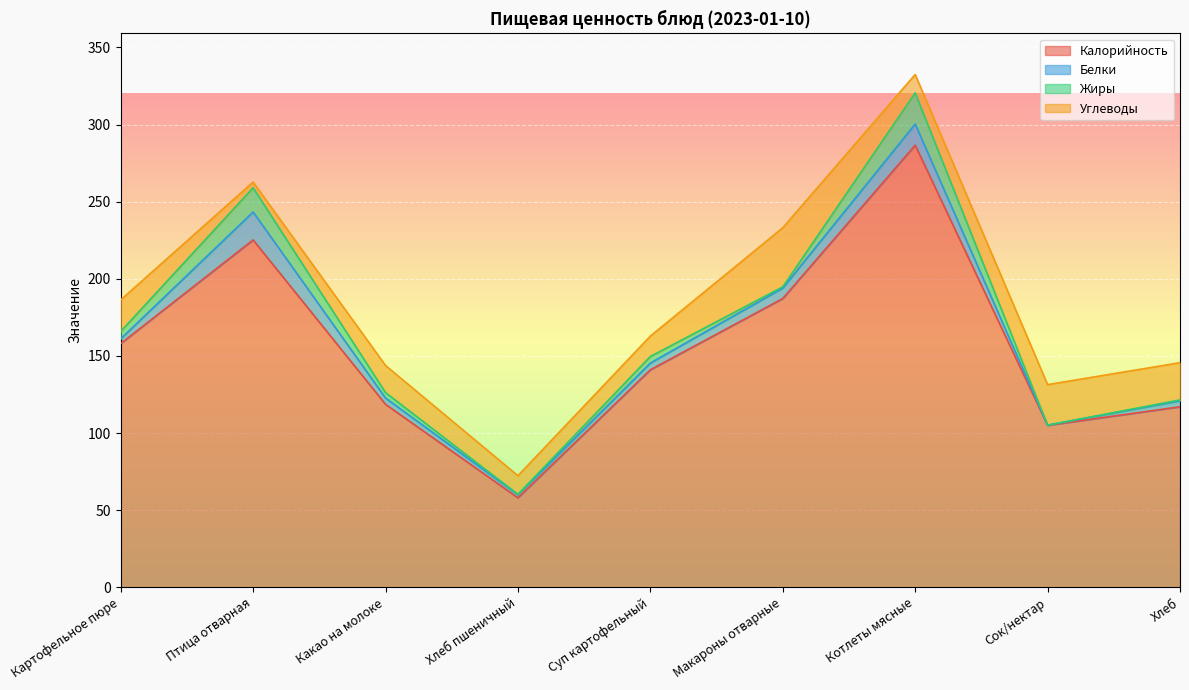

Which category has the highest value in the Калорийность series?

Котлеты мясные